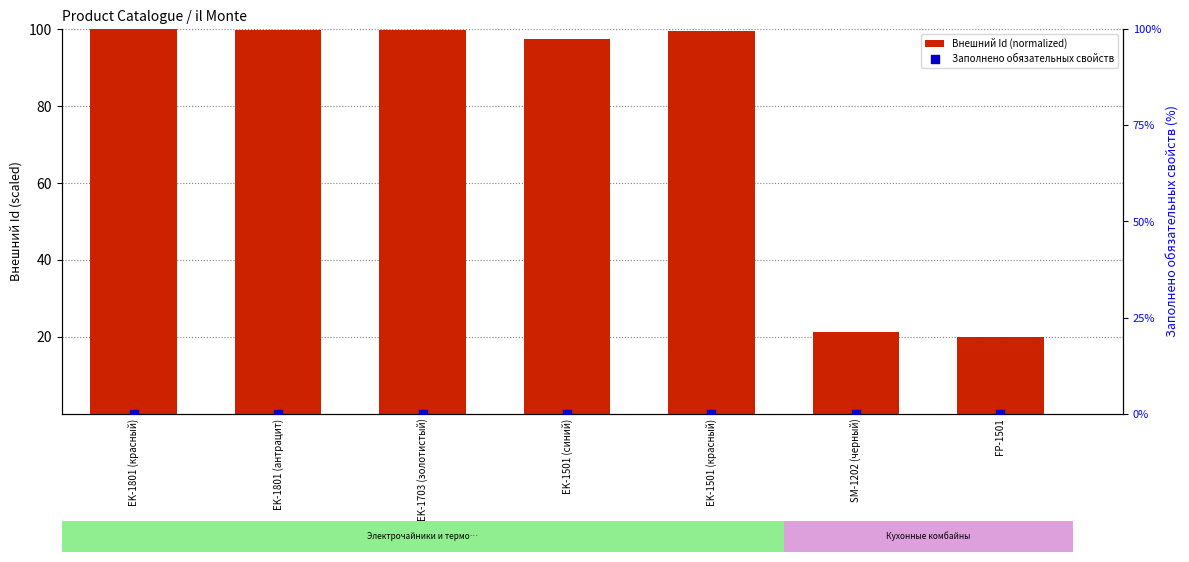

At which category is the sum across all series the highest?

EK-1801 (красный)